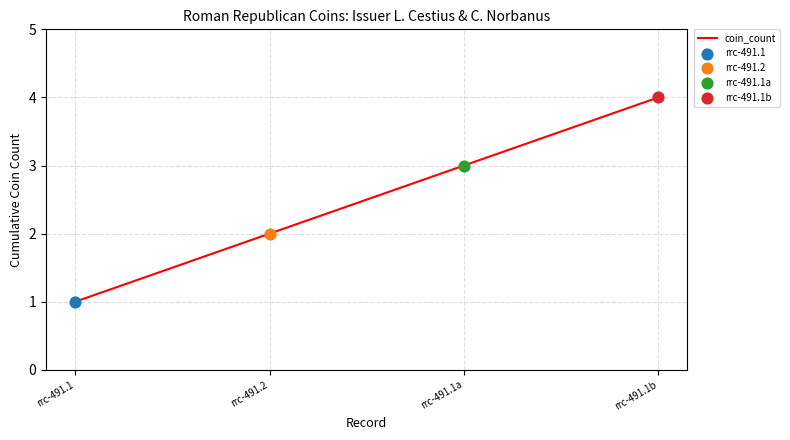

What is the change in value from rrc-491.2 to rrc-491.1a?

+1